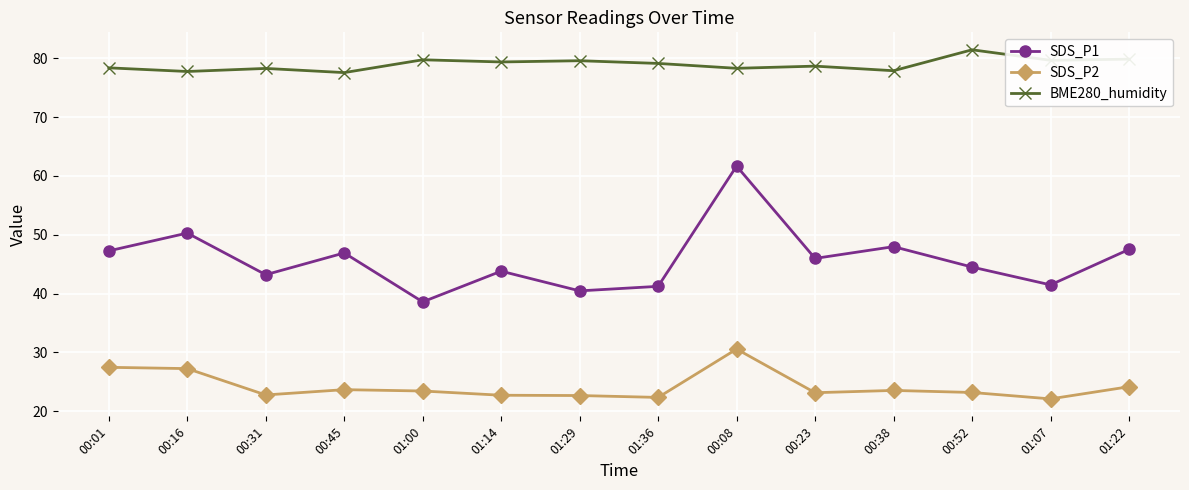

True or false: SDS_P2 and SDS_P1 intersect in this chart.

False